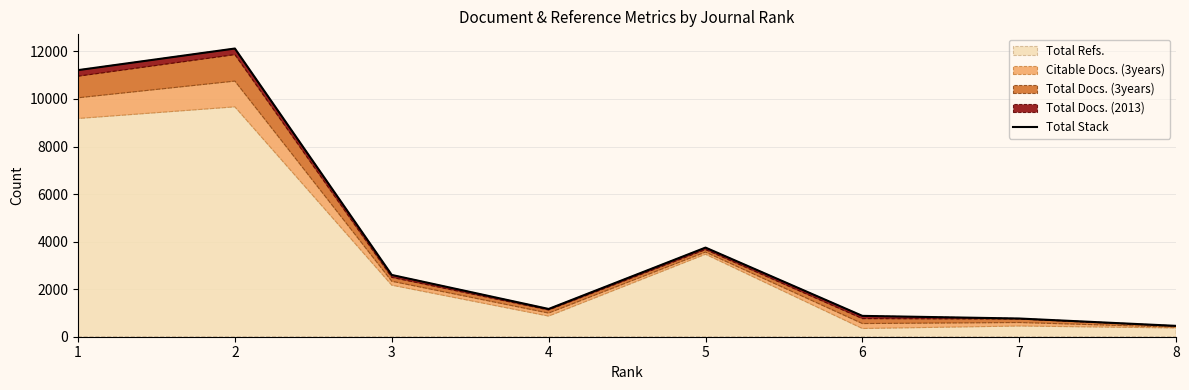

List the labels in order of value, largest first.

2, 1, 5, 3, 4, 6, 7, 8